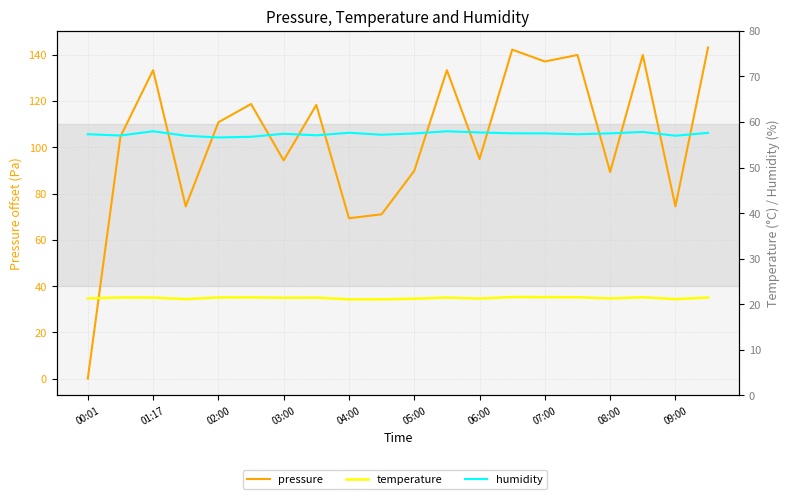

What position from the left is 01:17?

2